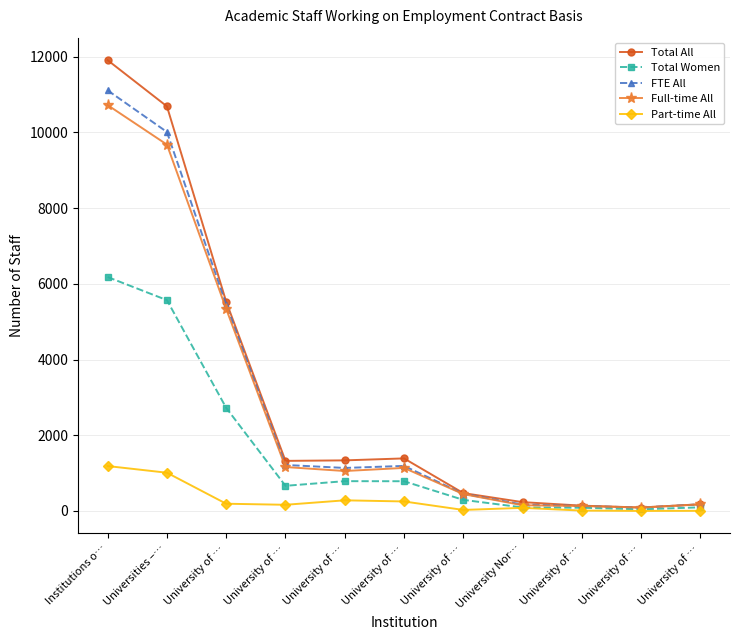

What is the difference between the Part-time All values at University Nor… and University of …?

81.0